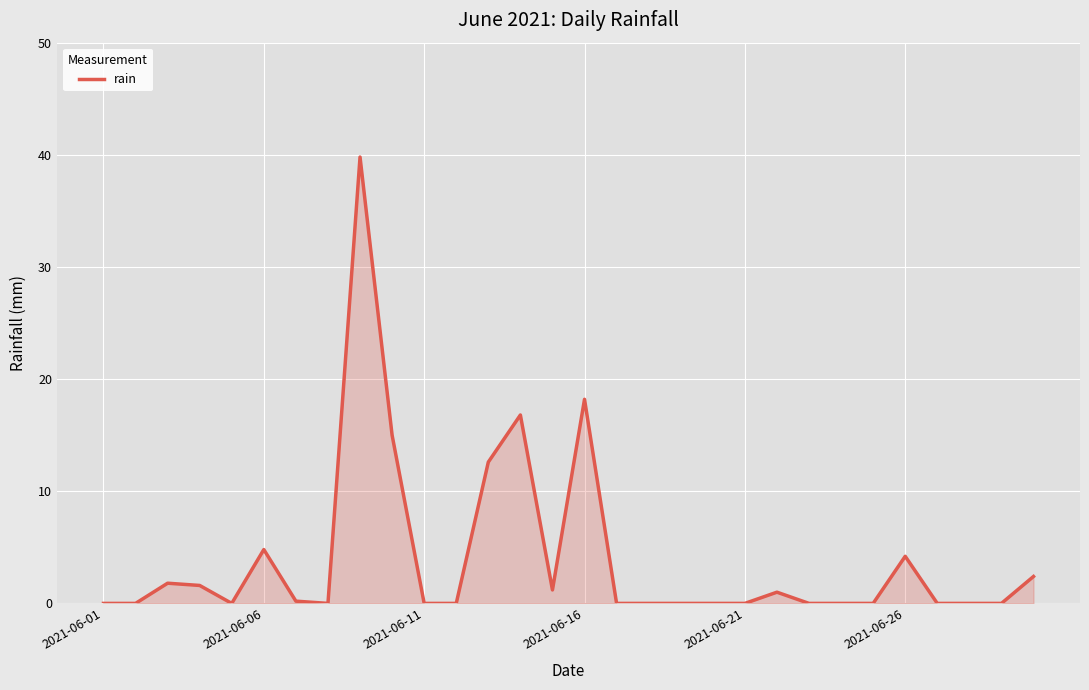

What is the greatest value displayed?

39.8